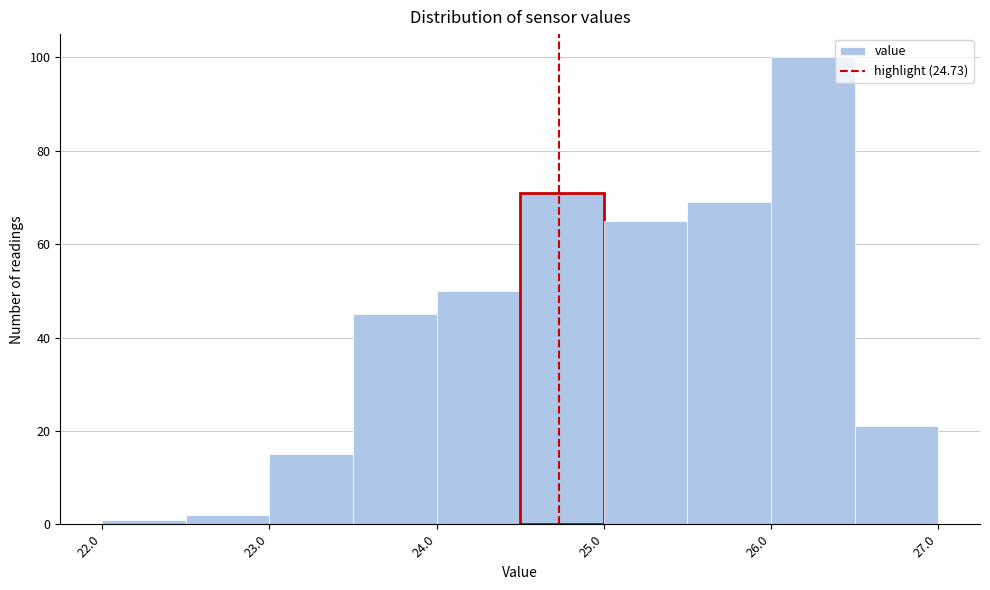

Over which range of the x-axis is the bar tallest?

26.0 to 26.5